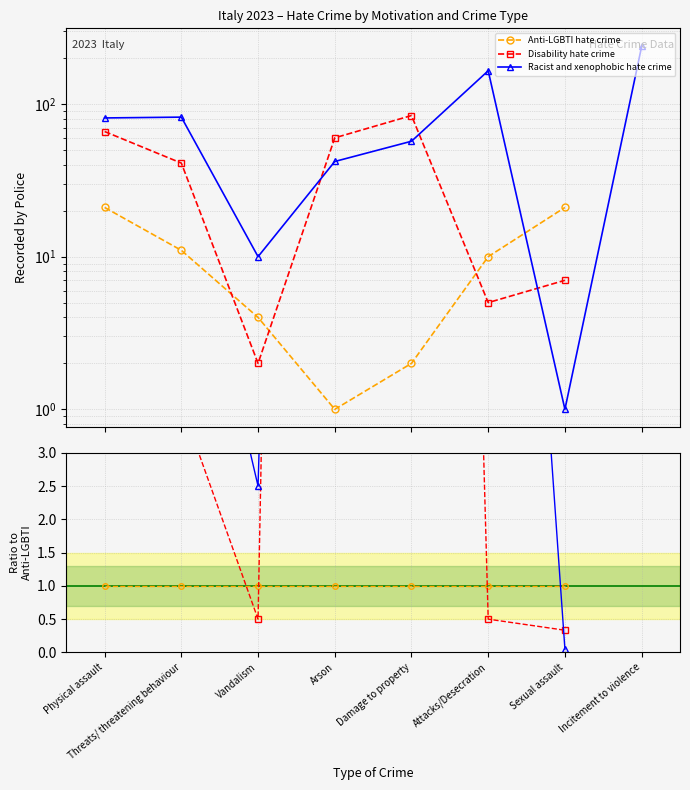

Where do Anti-LGBTI hate crime and Racist and xenophobic hate crime first cross each other?

Attacks/Desecration and Sexual assault